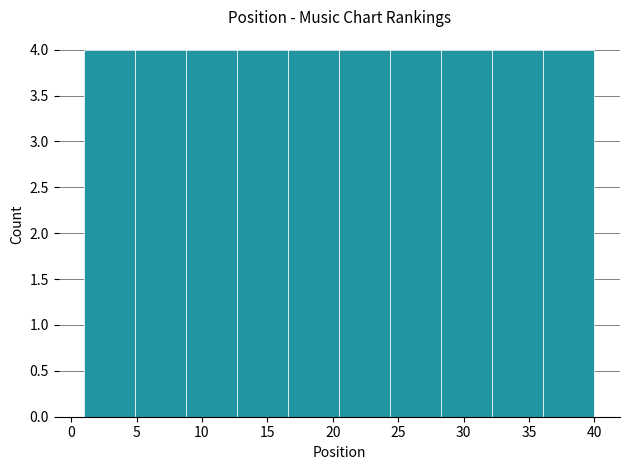

What is the height of the bar covering 16.6 to 20.5 on the x-axis? Neither the bar edges nor the heights are printed on the chart, so give them approximately, as read against the axes.

4